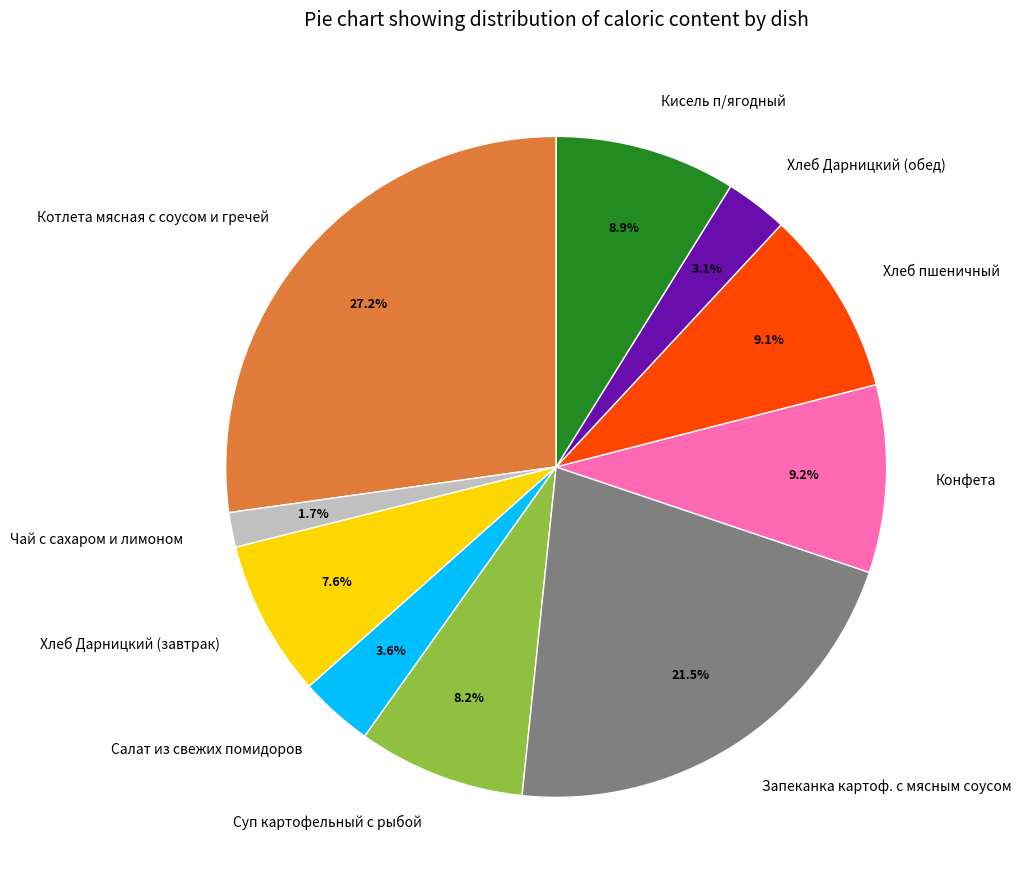

Which slice is the smallest?

Чай с сахаром и лимоном